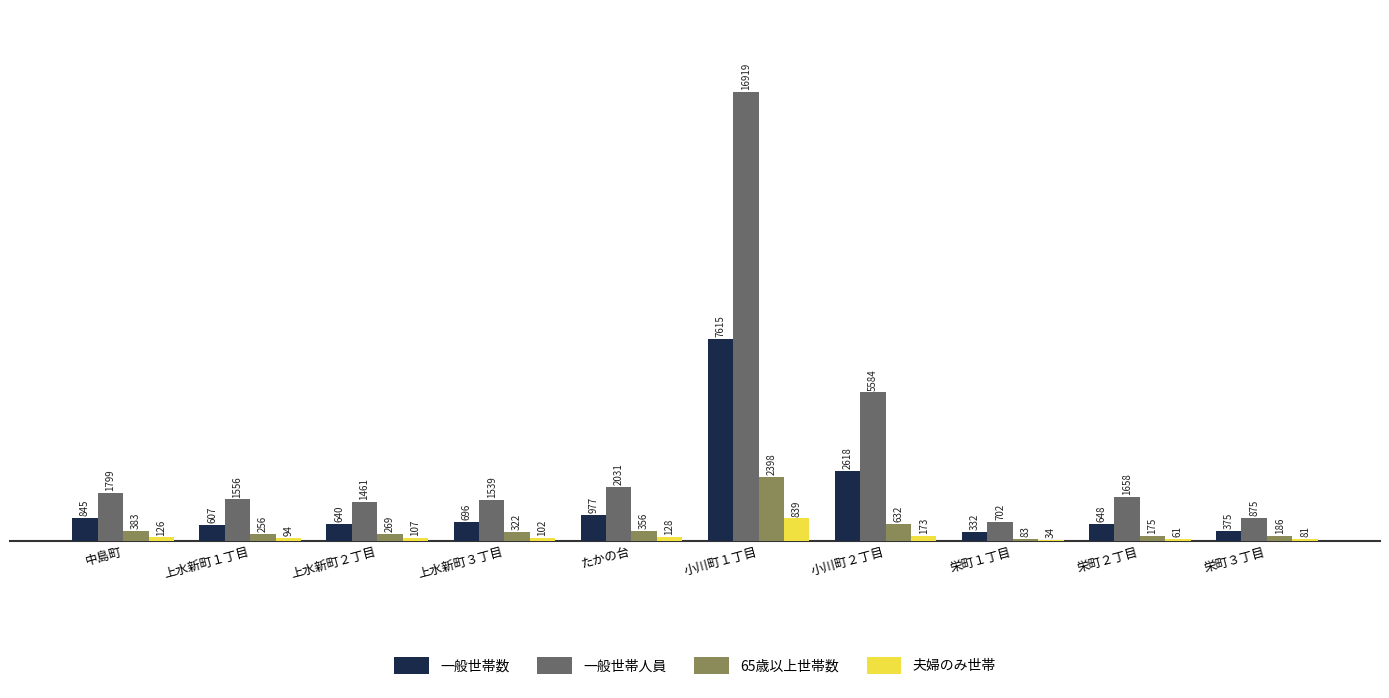

Which label corresponds to the largest value in the chart?

小川町１丁目